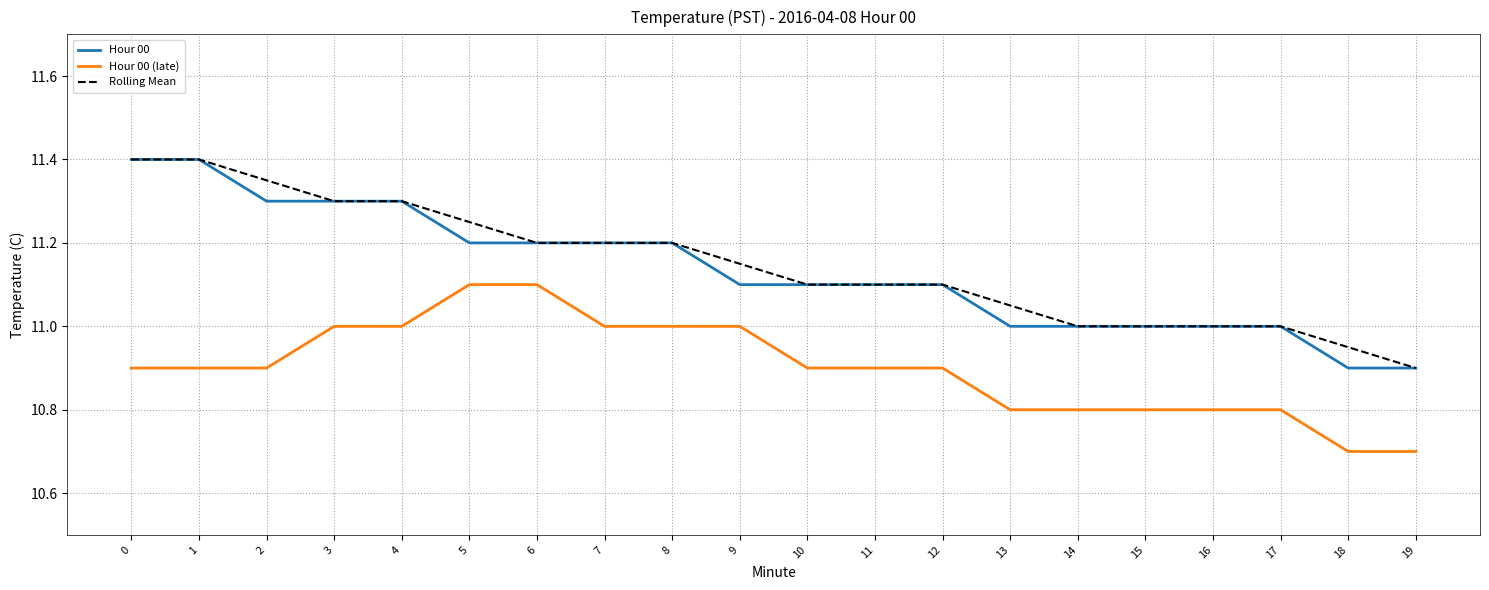

True or false: Rolling Mean and Hour 00 (late) cross at least once.

False